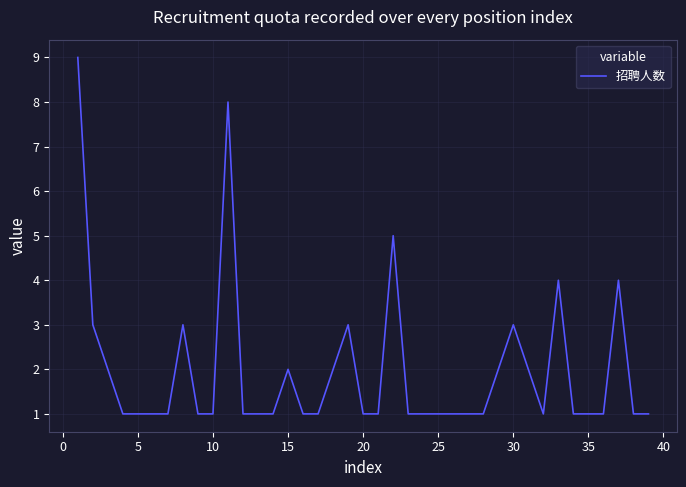

Reading left to right, transcribe all the data shown in this chart.

9	3	2	1	1	1	1	3	1	1	8	1	1	1	2	1	1	2	3	1	1	5	1	1	1	1	1	1	2	3	2	1	4	1	1	1	4	1	1